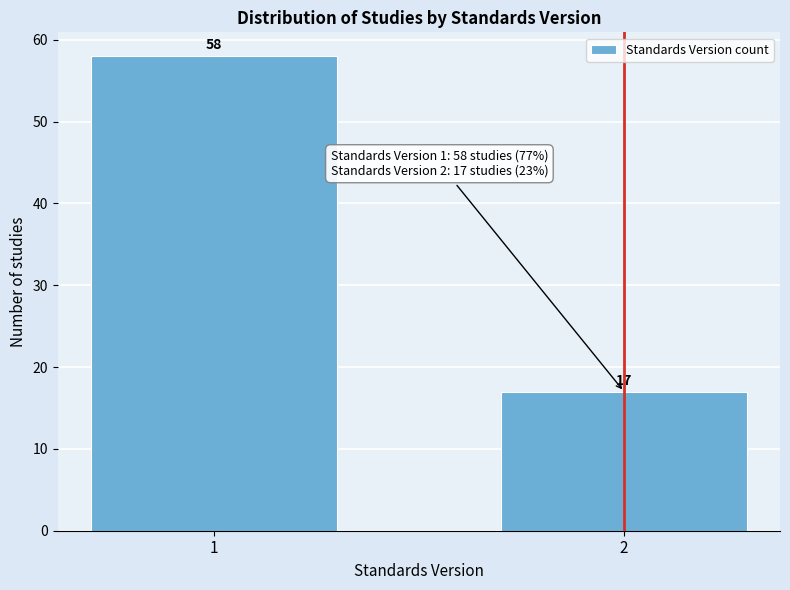

Reading left to right, transcribe all the data shown in this chart.

58	17